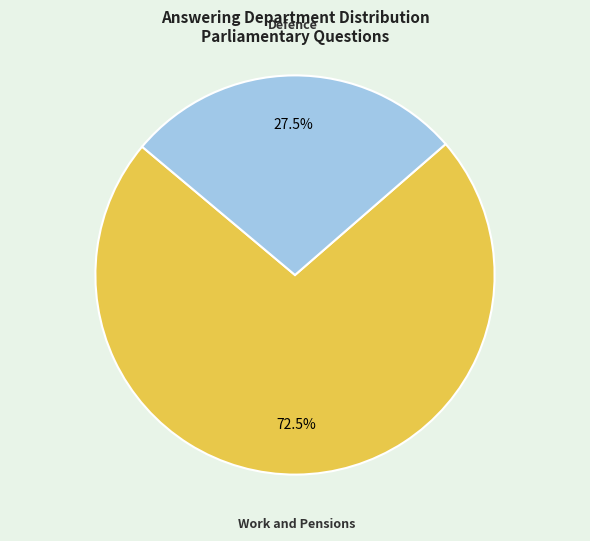

How many slices are in this pie chart?

2